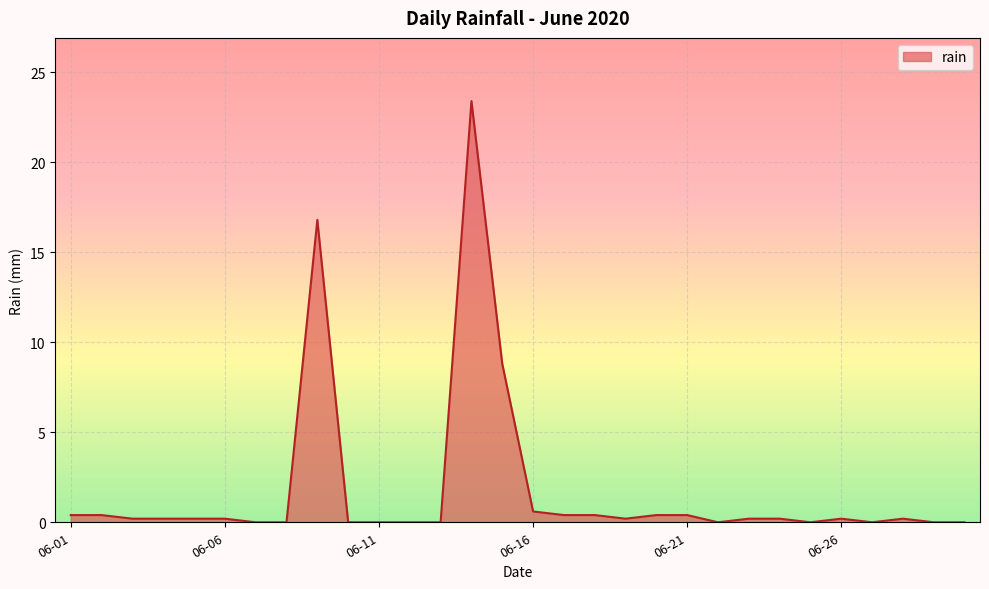

What is the sum of all values?

53.8